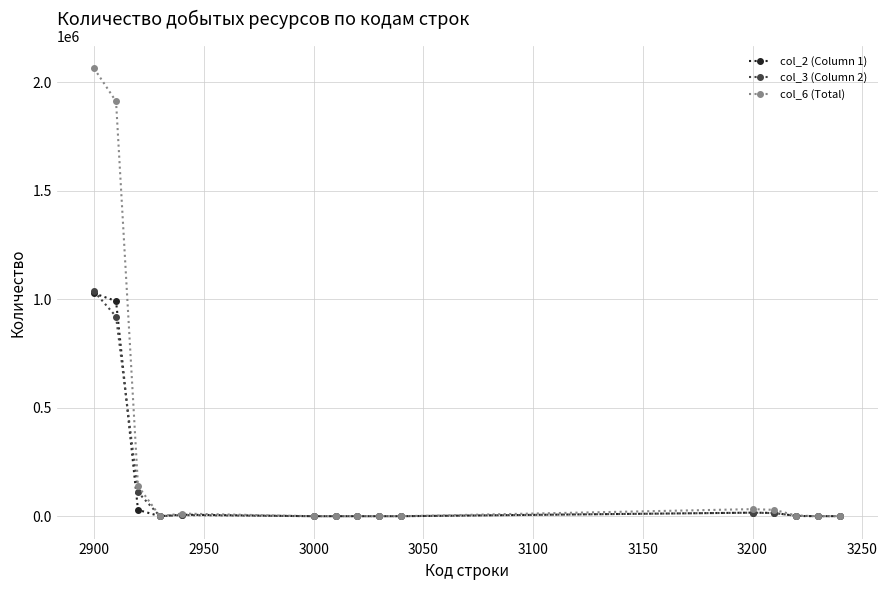

Reading left to right, transcribe all the data shown in this chart.

col_2 (Column 1): 1027332	991323	29065	0	6944	0	0	0	0	0	16323	14999	997	0	327
col_3 (Column 2): 1036000	920249	110600	0	5151	0	0	0	0	0	16223	14196	1779	0	248
col_6 (Total): 2063332	1911572	139665	0	12095	0	0	0	0	0	32546	29195	2776	0	575